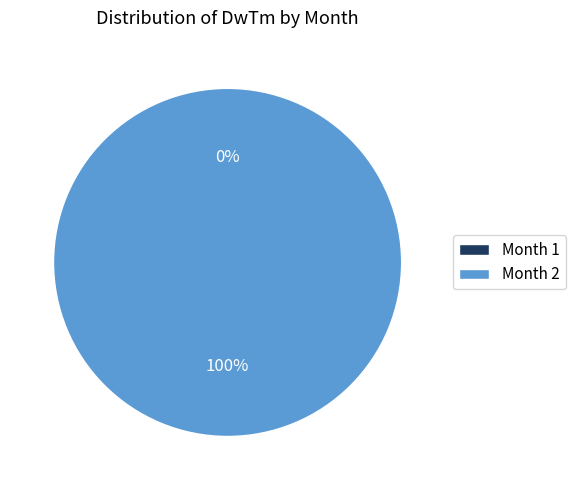

Is it true that 2 is 92% of the pie?

False